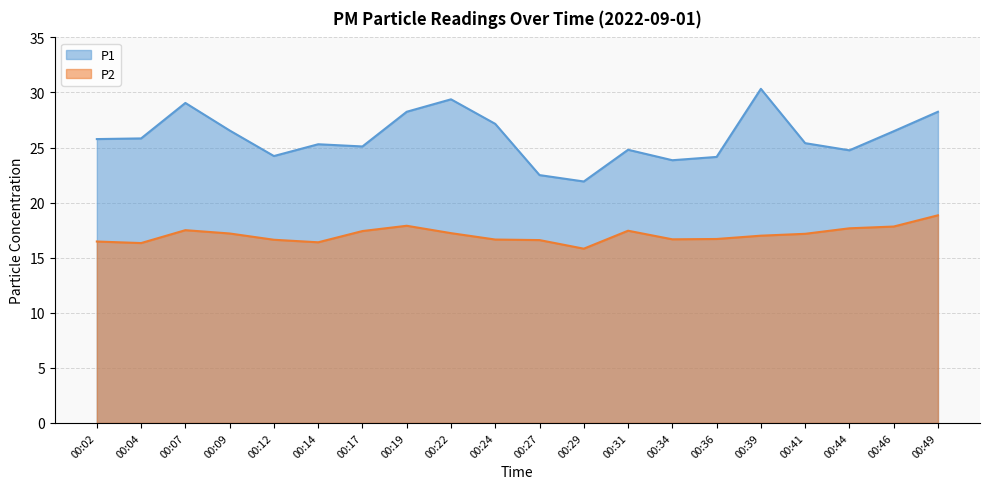

Where is P1 nearest to the value 26?

00:04